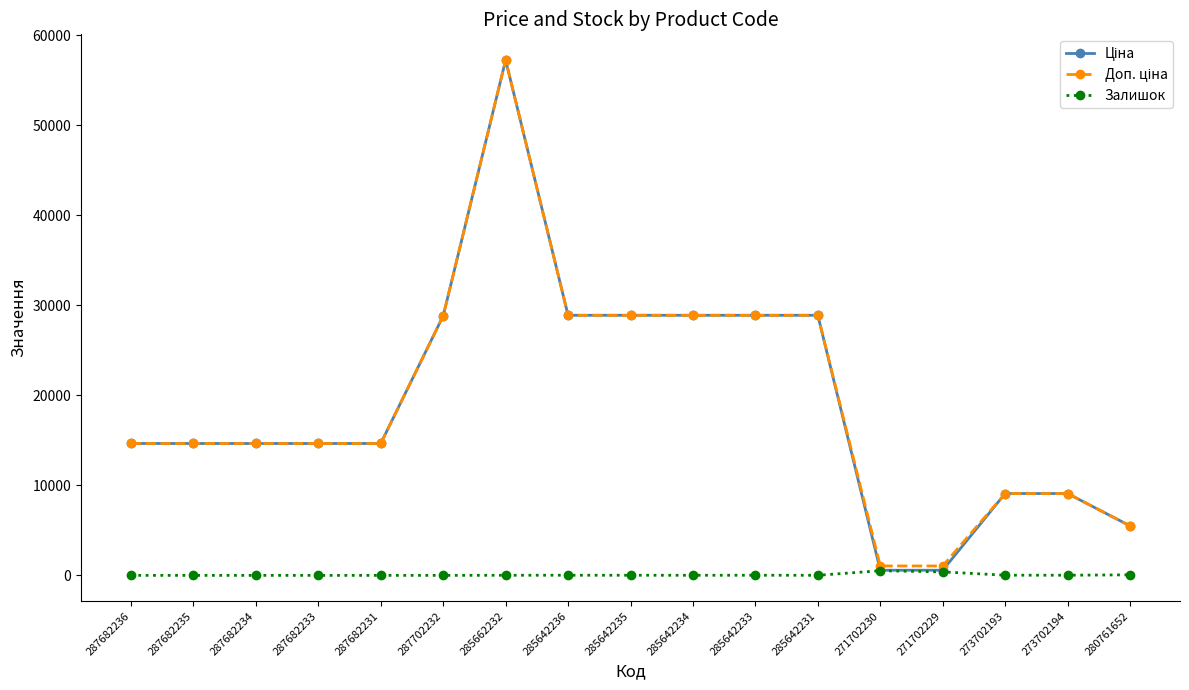

At which category is the sum across all series the highest?

285662232